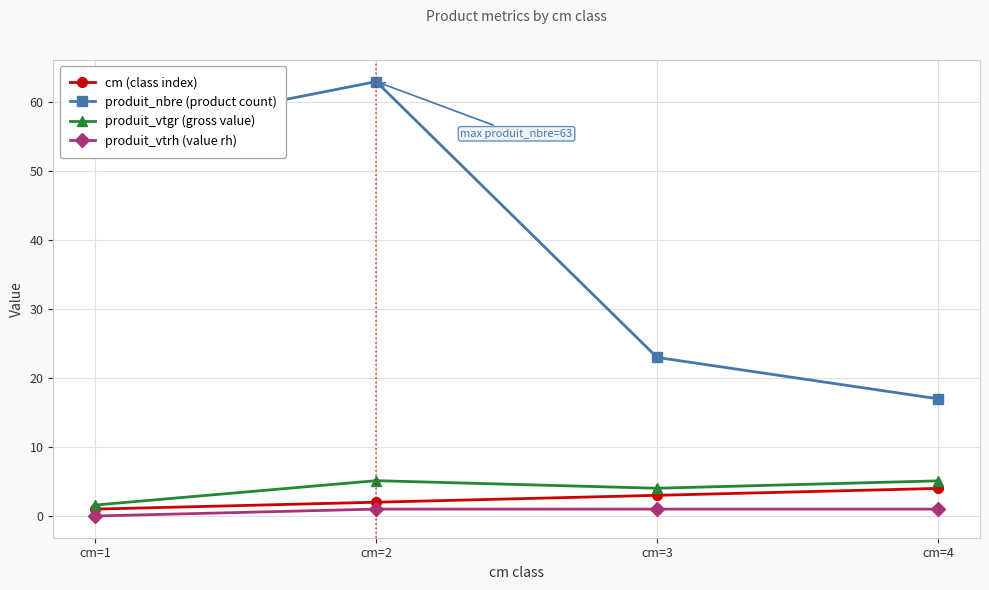

How many lines are shown in the chart?

4